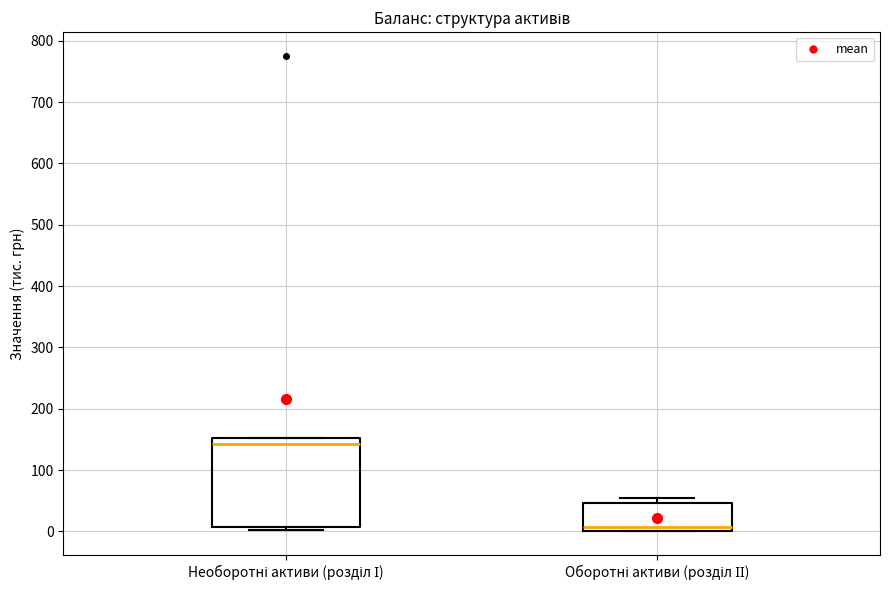

Where does the median line of the box for Оборотні активи (розділ ІІ) sit on the y-axis? The values are not printed on the chart, so give them approximately, as read against the axis.

10